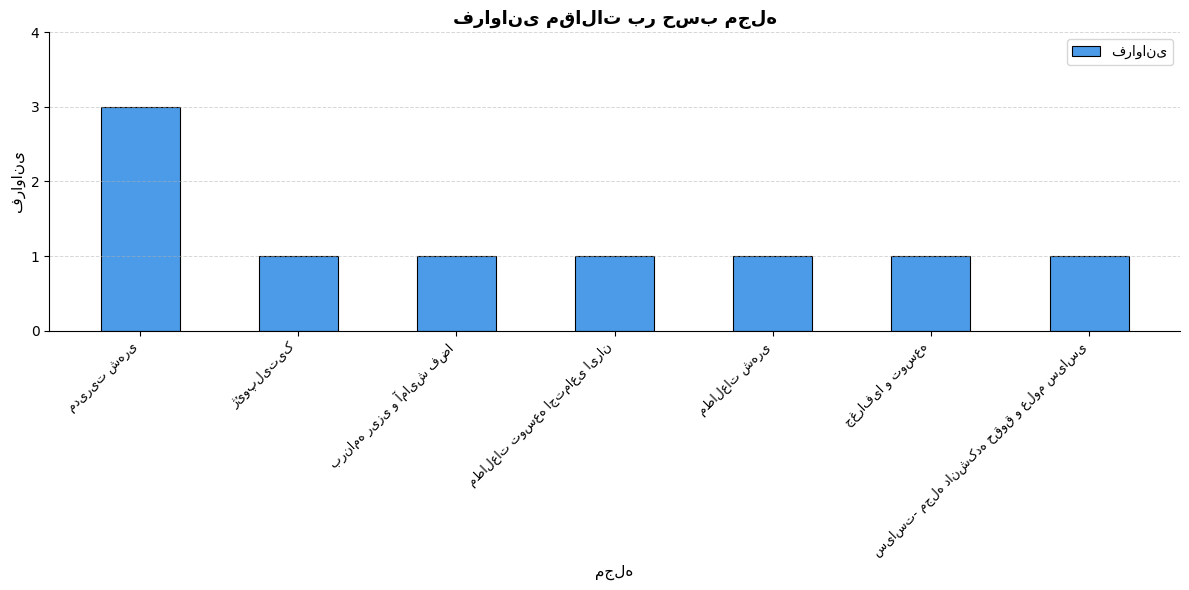

Reading left to right, what are all the values shown in this chart?

3	1	1	1	1	1	1